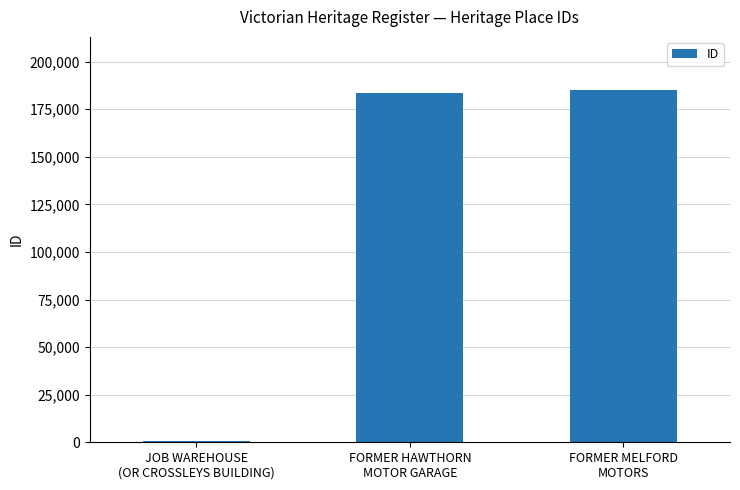

Reading right to left, transcribe all the data shown in this chart.

185251	183558	700